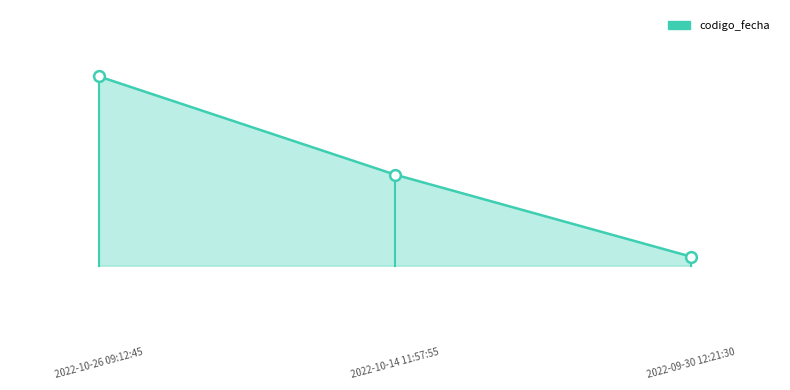

What is the change in value from 2022-10-26 09:12:45 to 2022-09-30 12:21:30?

-1900338